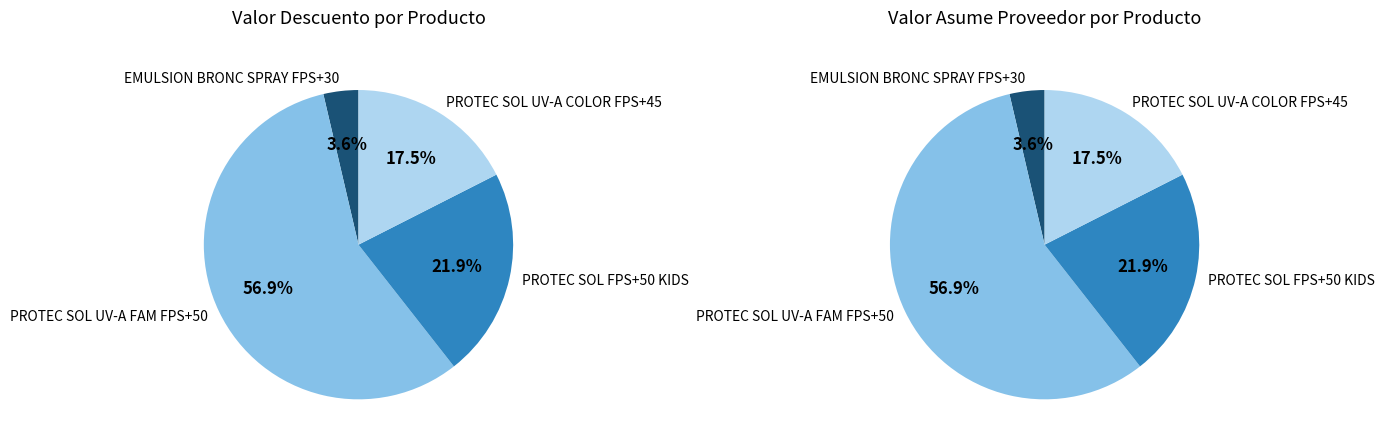

Is the sum of BAGOVIT PROTEC SOL UV-A FAM FPS+50*200ML and BAGOVIT PROTEC SOL UV-A COLOR FPS+45*50G greater than half?

Yes